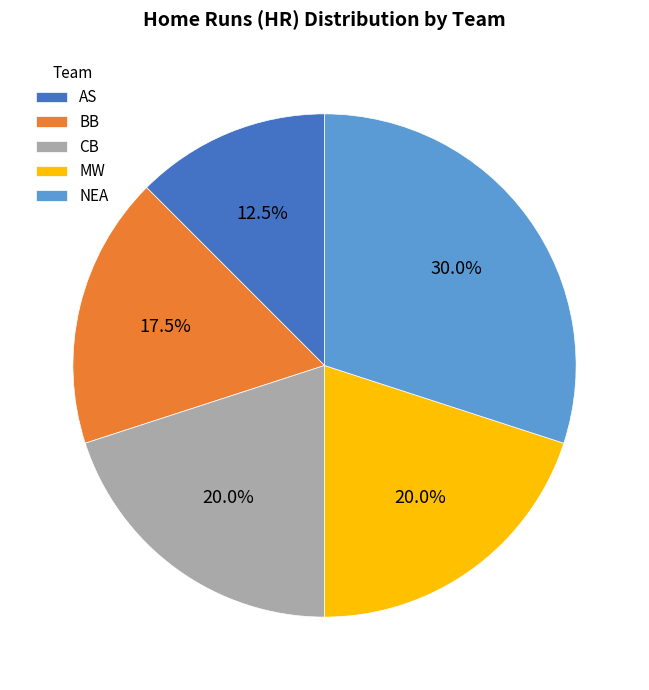

Between AS and BB, which is larger?

BB